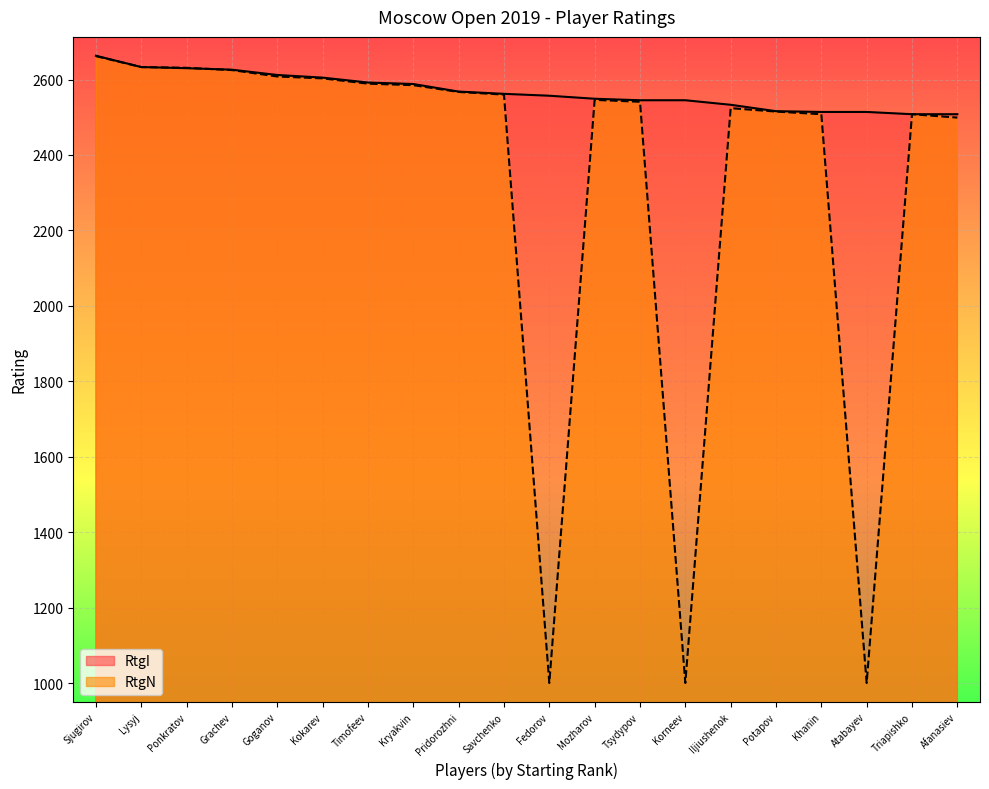

What is the smallest value displayed?

1000